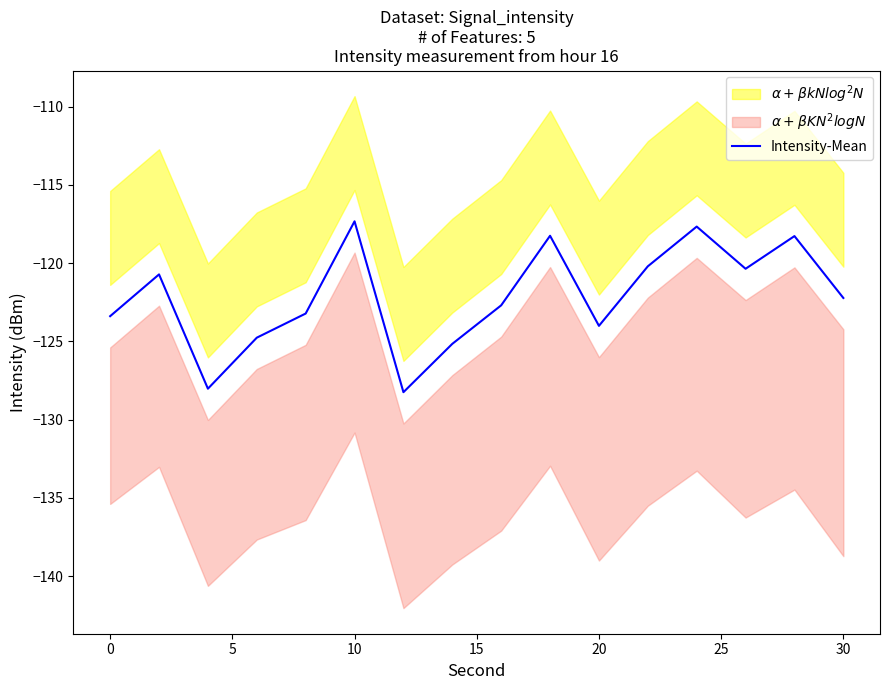

What is the value of the 4th point from the left?

-124.8